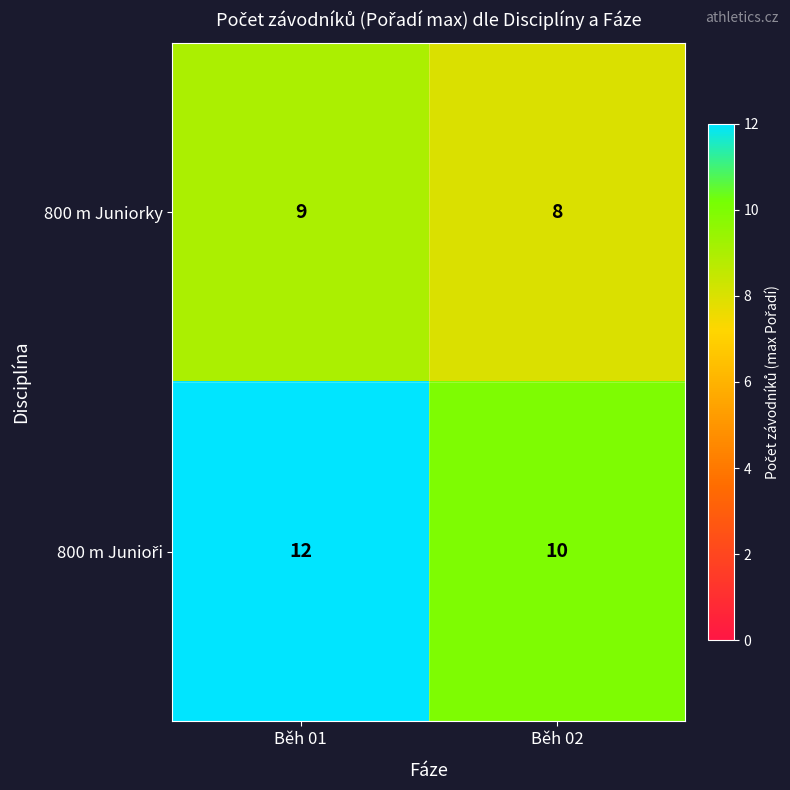

What is the spread (max minus min) of values at Běh 01?

3